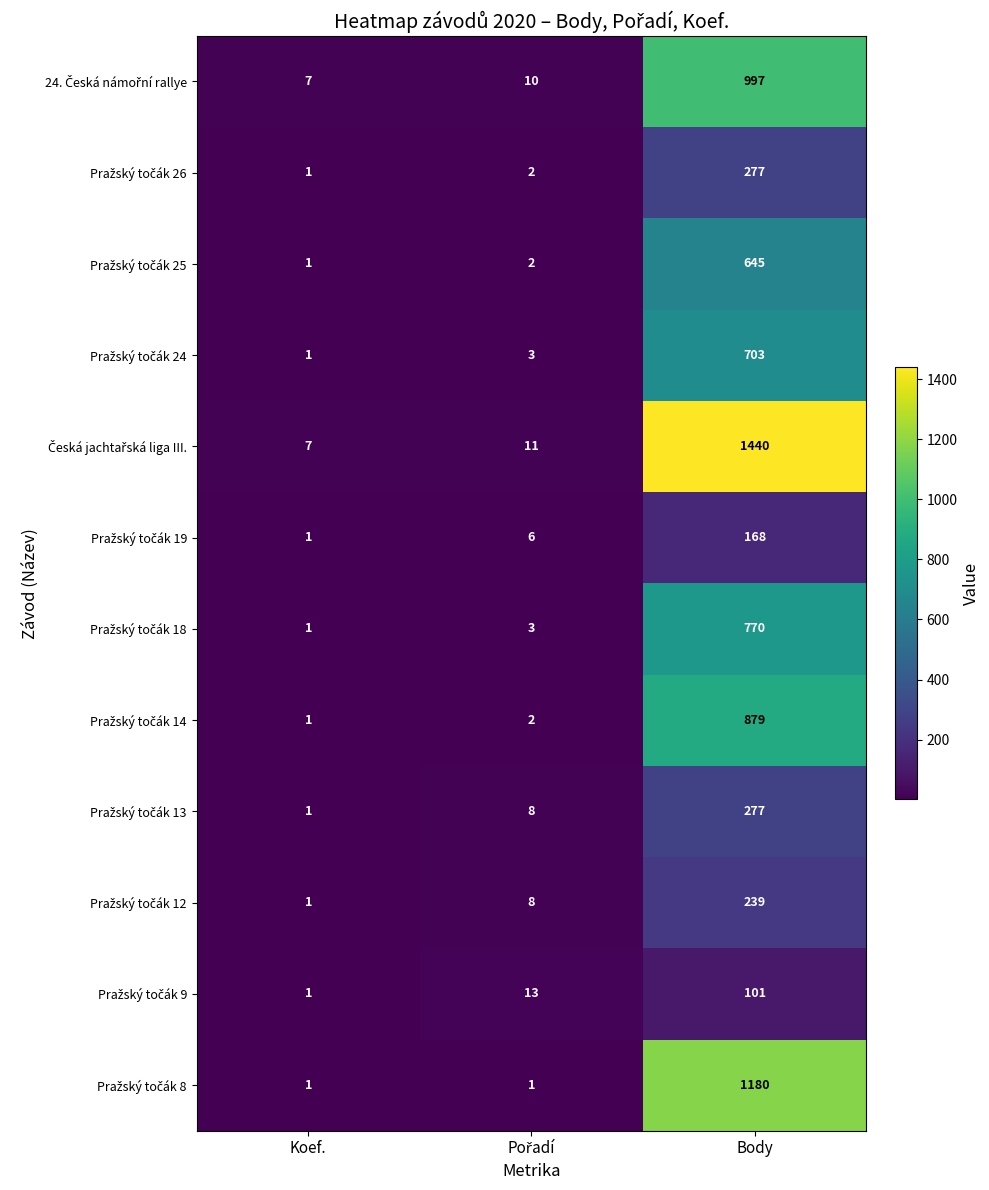

At how many categories does at least one series exceed 185?

1